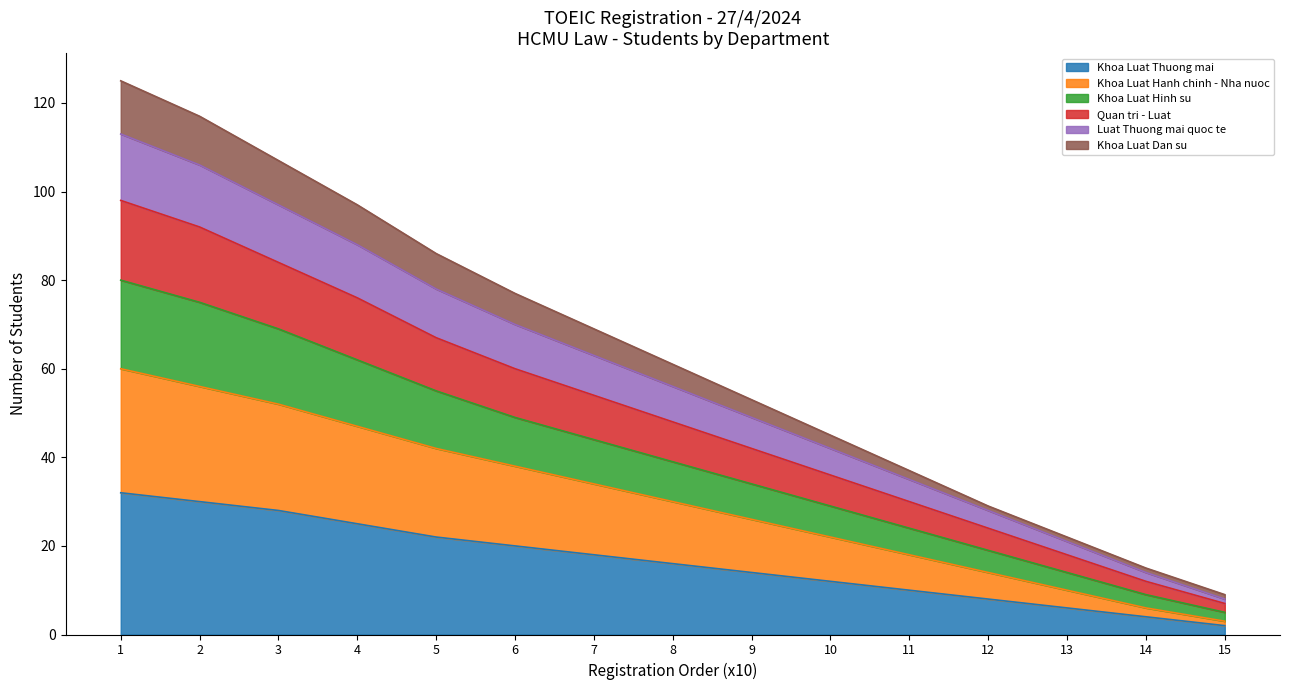

Is it true that Khoa Luat Thuong mai equals 28 at 3?

True